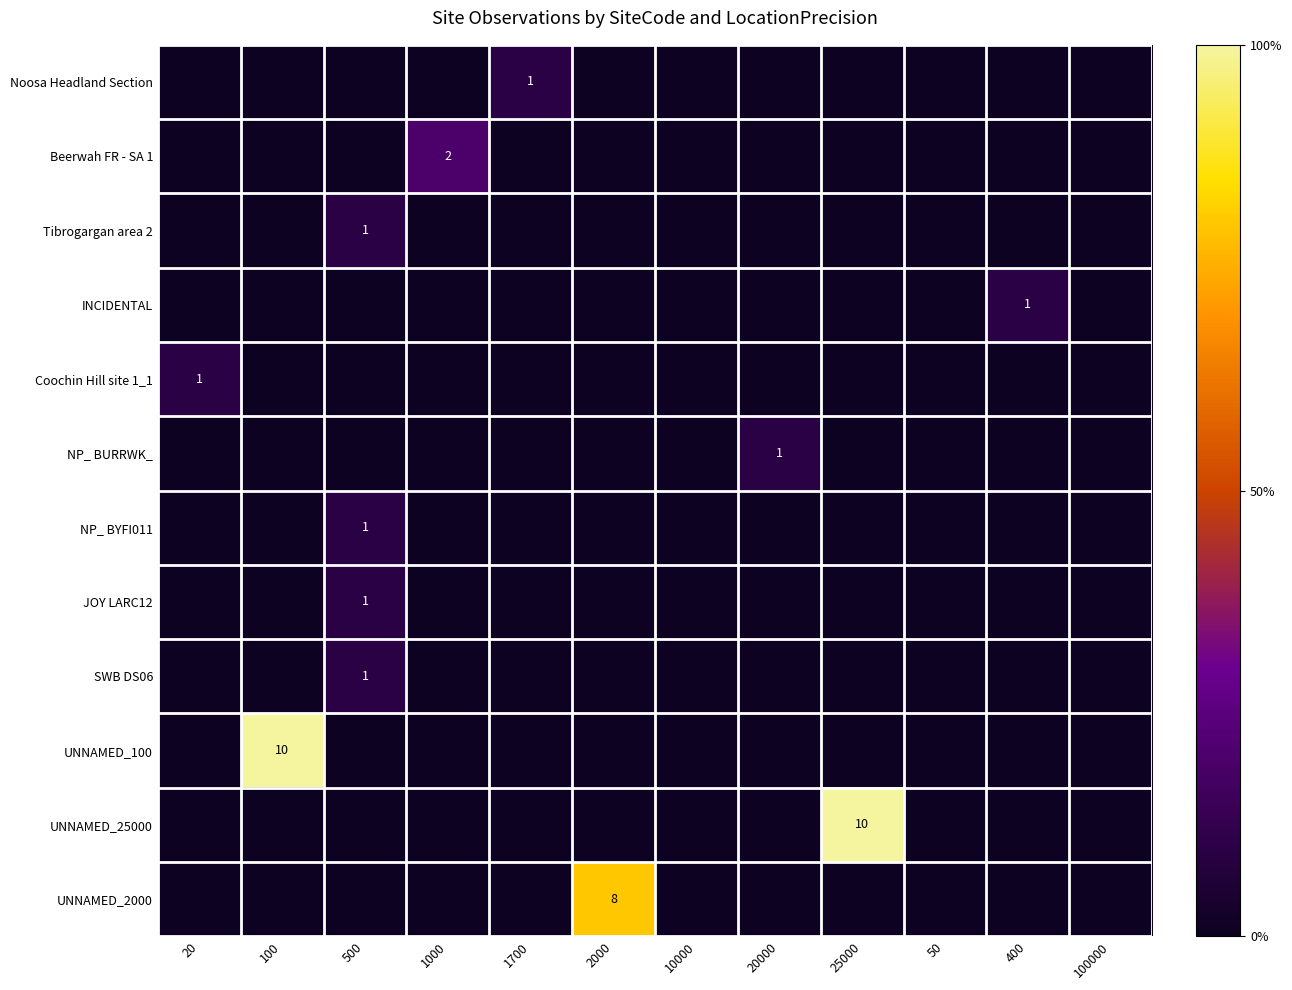

How many SWB DS06 values are between 0 and 1?

12